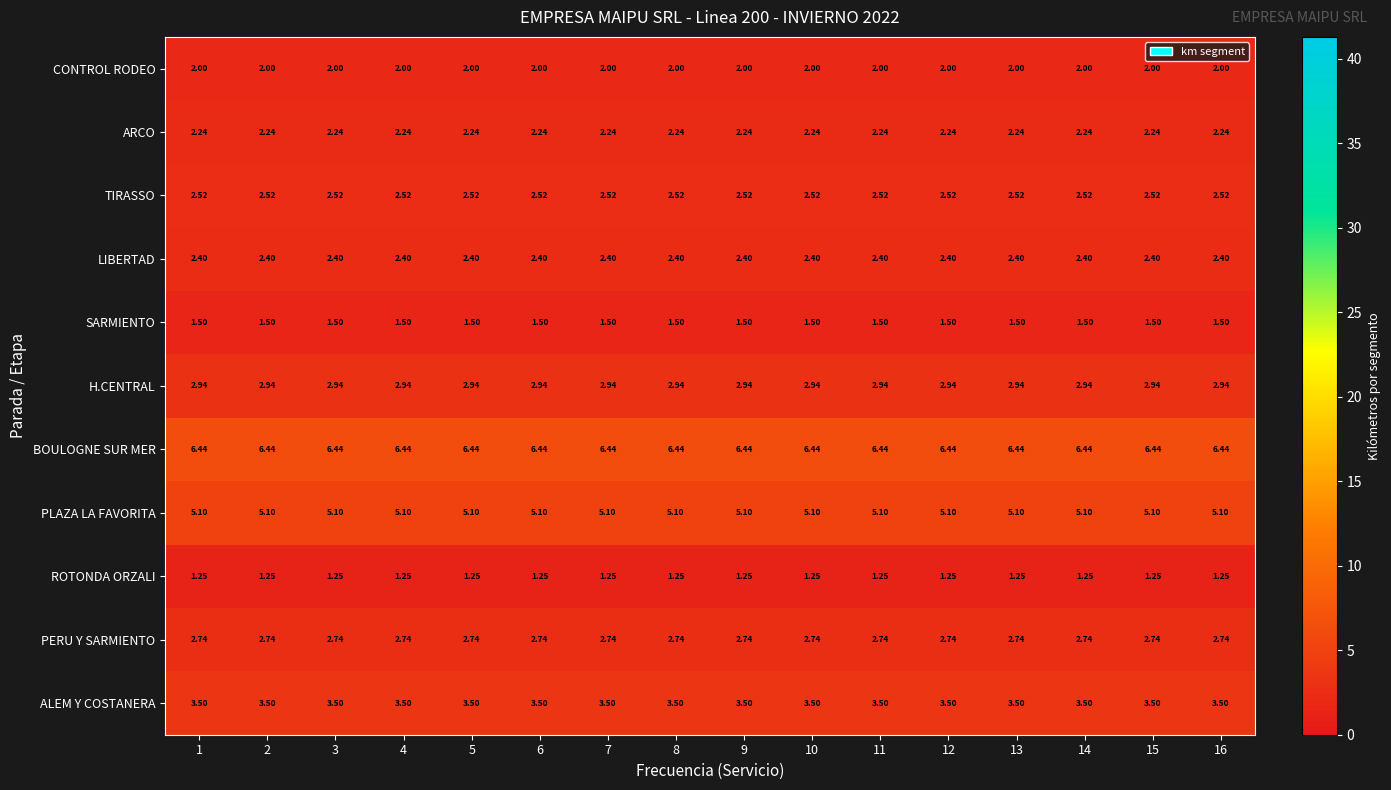

Rank the series at 3 from lowest to highest value.

ROTONDA ORZALI, SARMIENTO, CONTROL RODEO, ARCO, LIBERTAD, TIRASSO, PERU Y SARMIENTO, H.CENTRAL, ALEM Y COSTANERA, PLAZA LA FAVORITA, BOULOGNE SUR MER